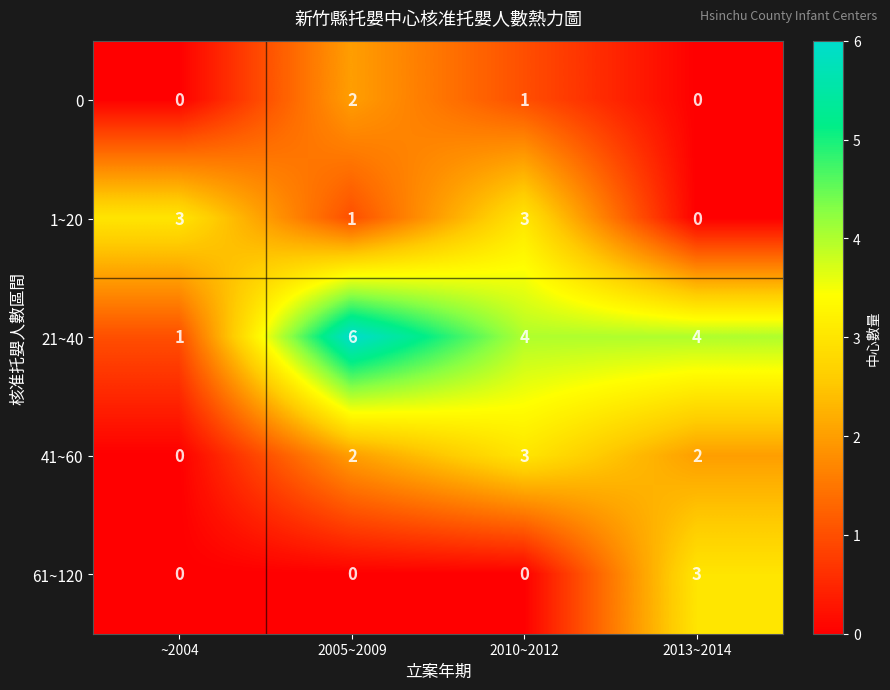

What is the total value across all series at ~2004?

4